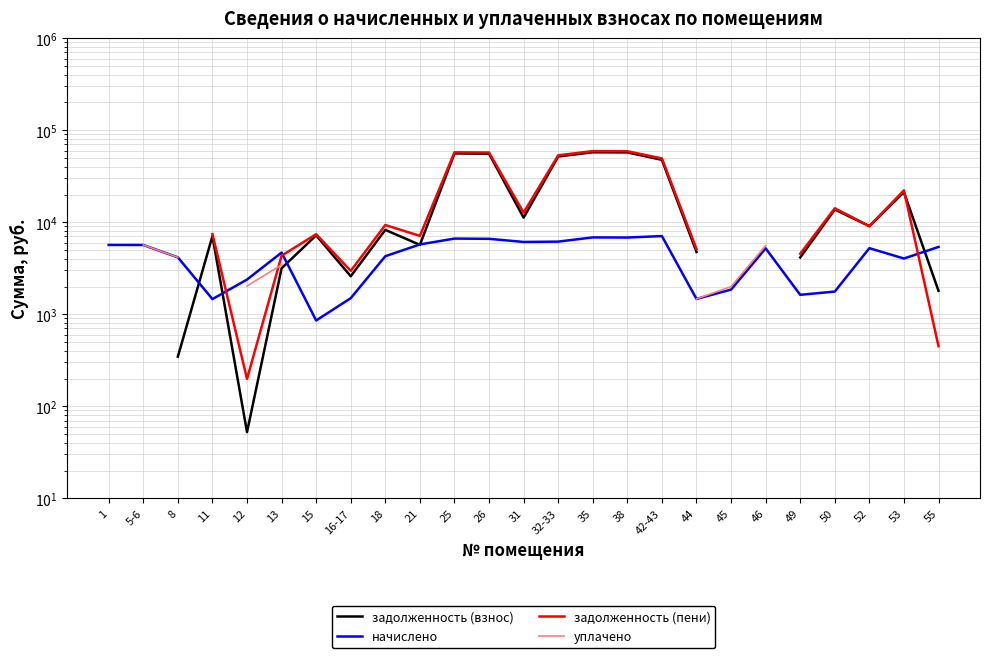

Rank the series at 12 from highest to lowest value.

начислено, уплачено, задолженность (пени), задолженность (взнос)